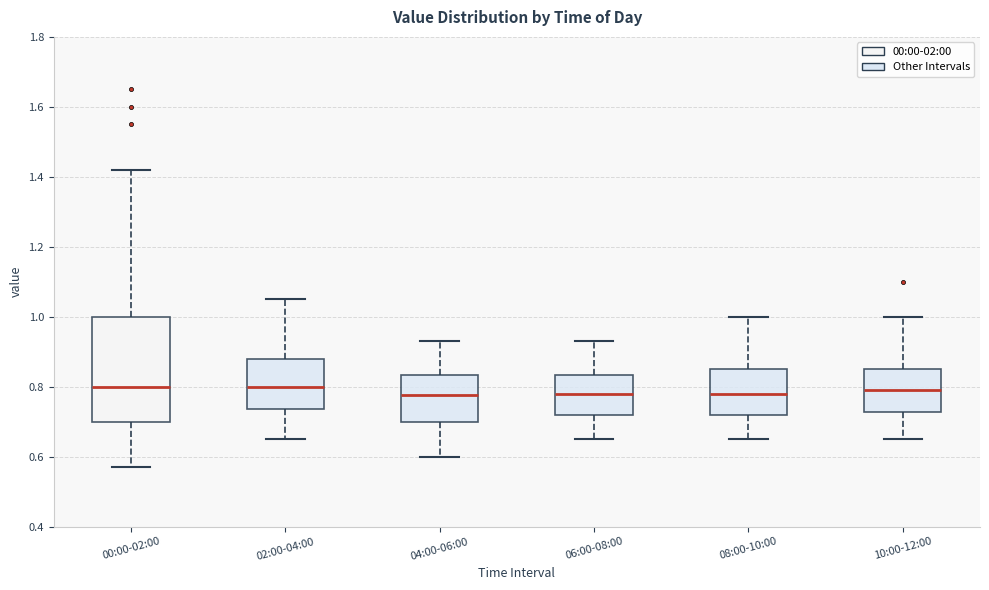

Where does the lower whisker of the box for 04:00-06:00 end on the y-axis? The values are not printed on the chart, so give them approximately, as read against the axis.

0.60